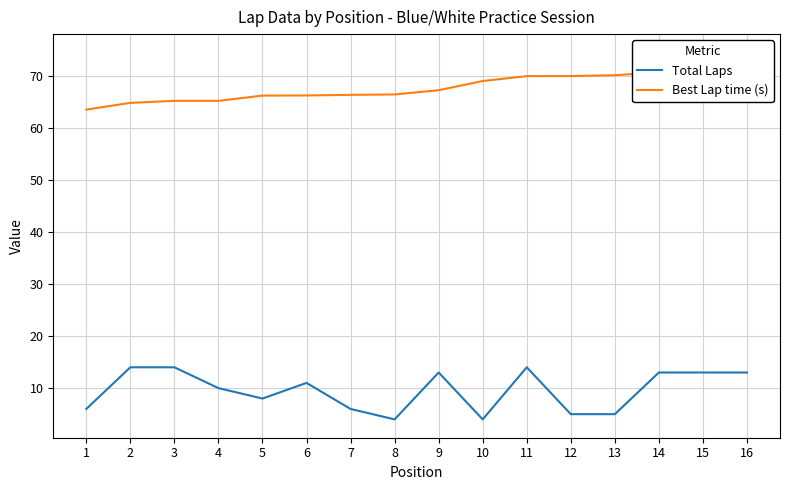

What is the lowest value of the Best Lap time (s) series?

63.5